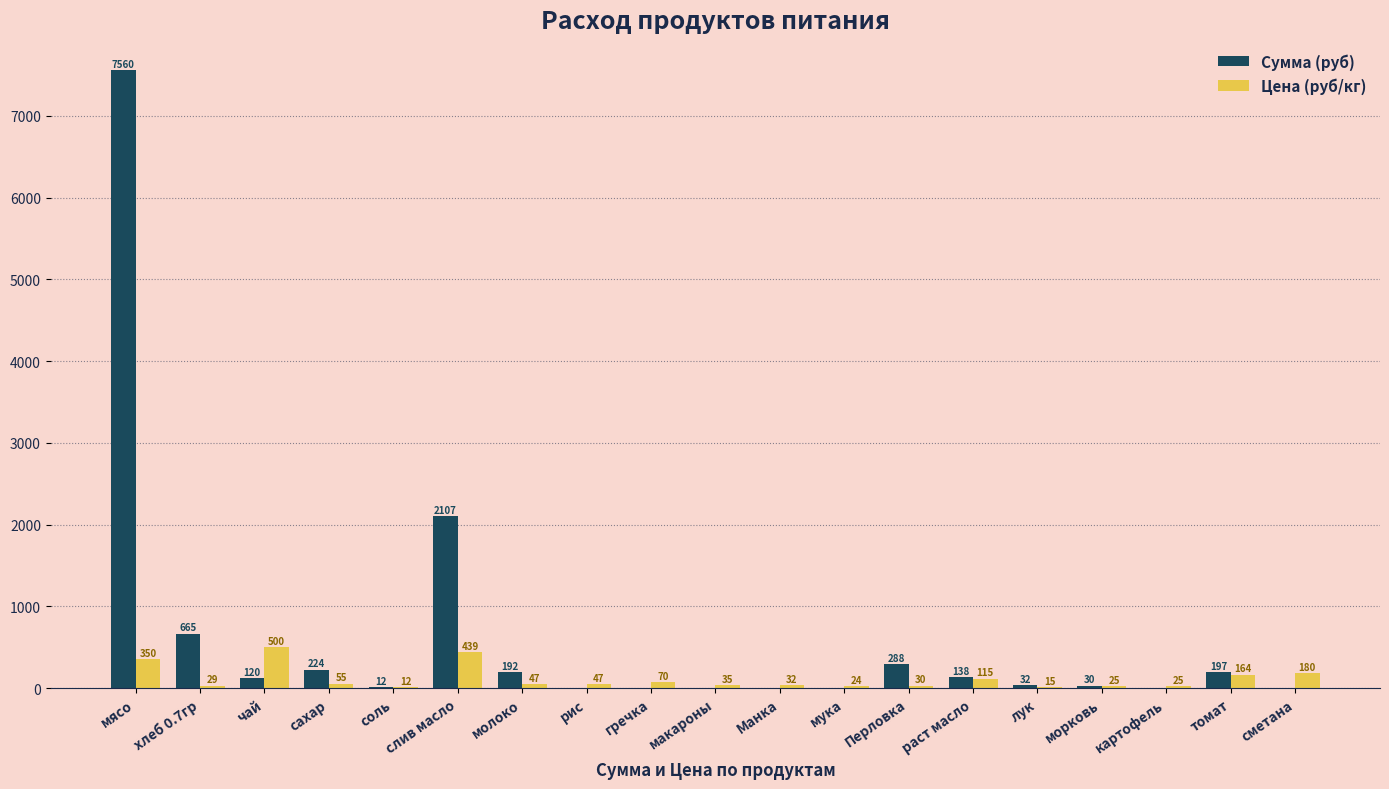

How many values in Сумма (руб) are above zero?

12